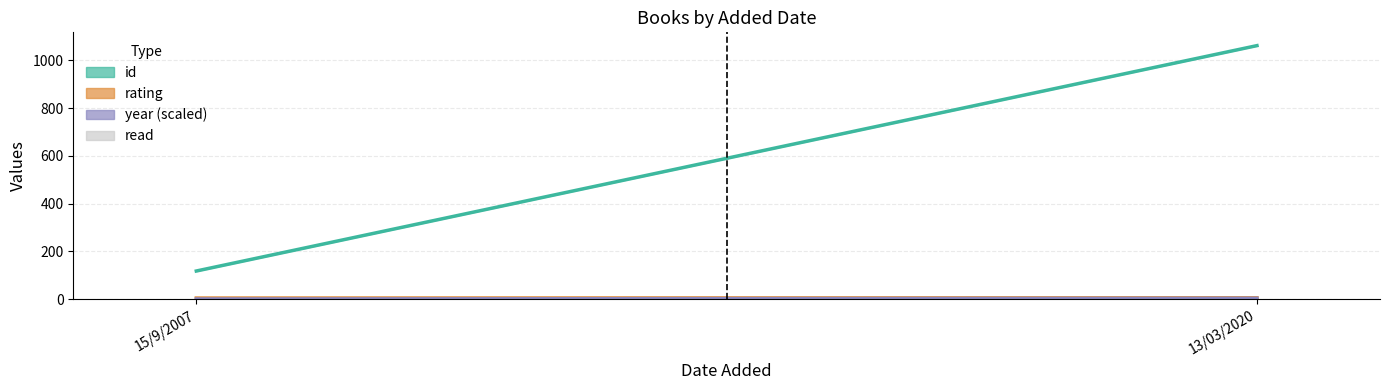

What is the maximum value for rating?

6.0